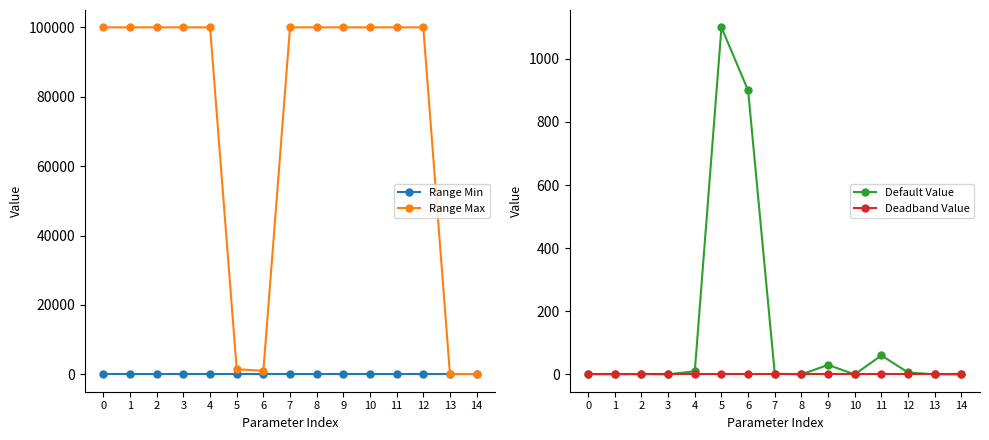

How many categories are shown in the chart?

15